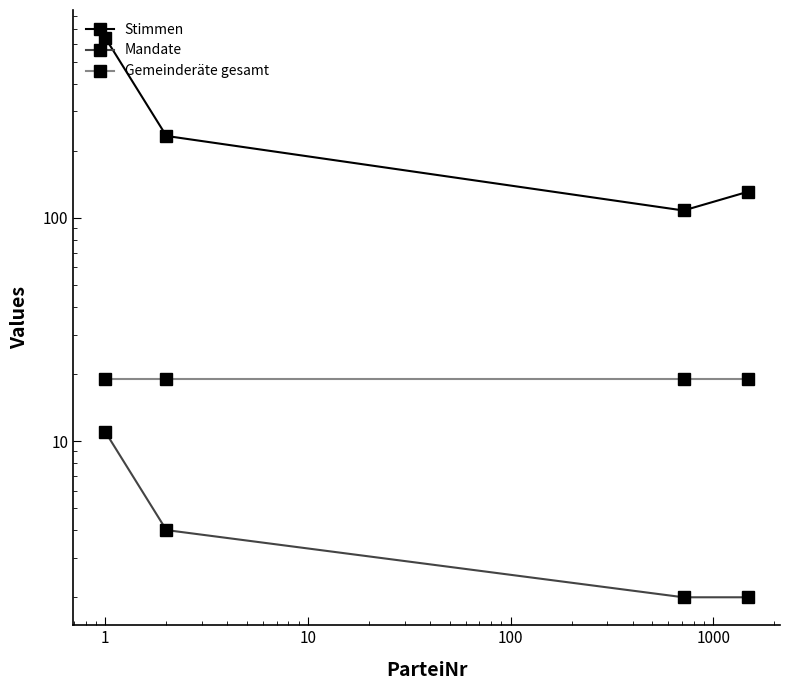

Read the Stimmen value at 10.

131